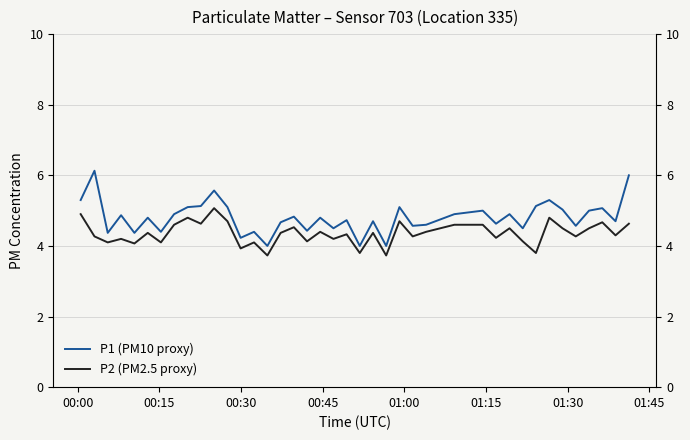

Reading left to right, list all the values displayed in this chart.

P1 (PM10 proxy): 5.3	6.1	4.4	4.9	4.4	4.8	4.4	4.9	5.1	5.1	5.6	5.1	4.2	4.4	4.0	4.7	4.8	4.4	4.8	4.5	4.7	4.0	4.7	4.0	5.1	4.6	4.6	4.9	5.0	4.6	4.9	4.5	5.1	5.3	5.0	4.6	5.0	5.1	4.7	6.0
P2 (PM2.5 proxy): 4.9	4.3	4.1	4.2	4.1	4.4	4.1	4.6	4.8	4.6	5.1	4.7	3.9	4.1	3.7	4.4	4.5	4.1	4.4	4.2	4.3	3.8	4.4	3.7	4.7	4.3	4.4	4.6	4.6	4.2	4.5	4.1	3.8	4.8	4.5	4.3	4.5	4.7	4.3	4.6